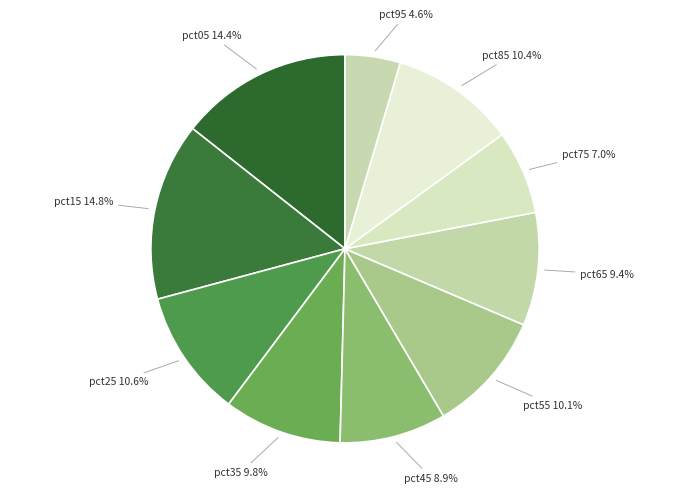

To the nearest percent, what is the combined percentage of pct65 and pct05?

24%